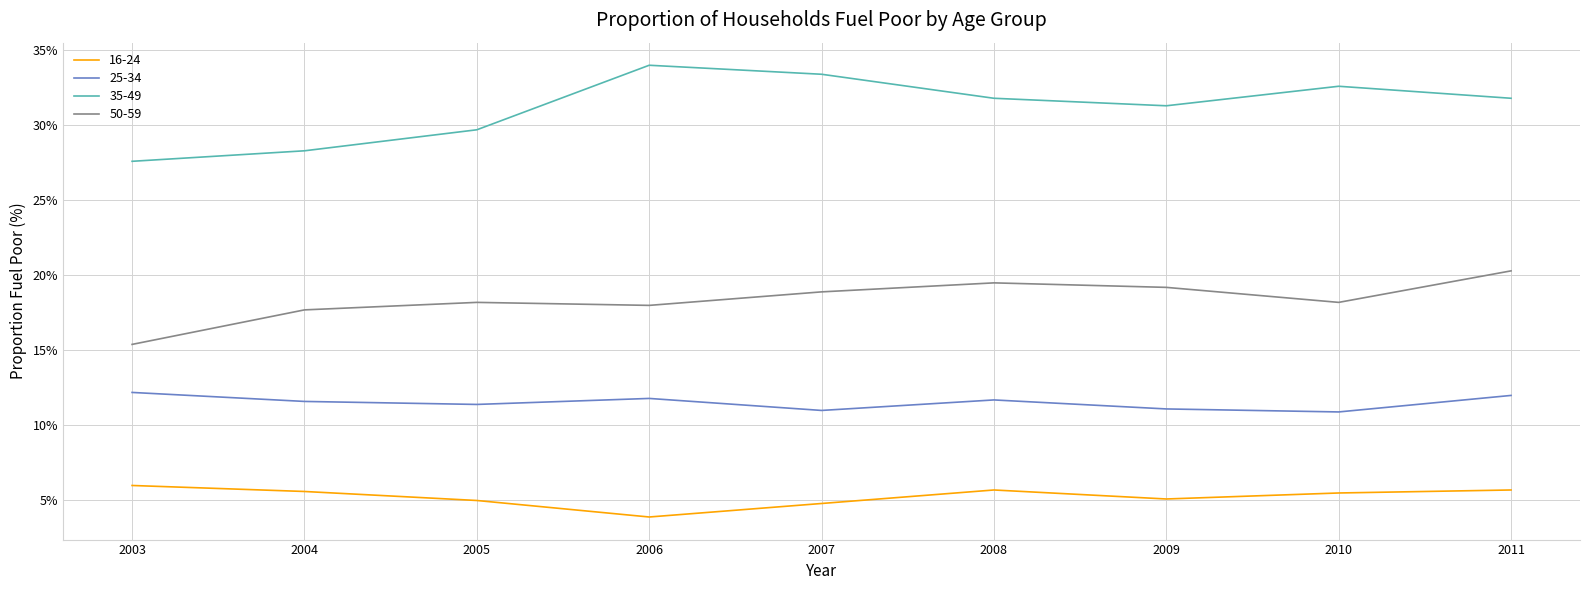

Is it true that 35-49 equals 45.9 at 2003?

False